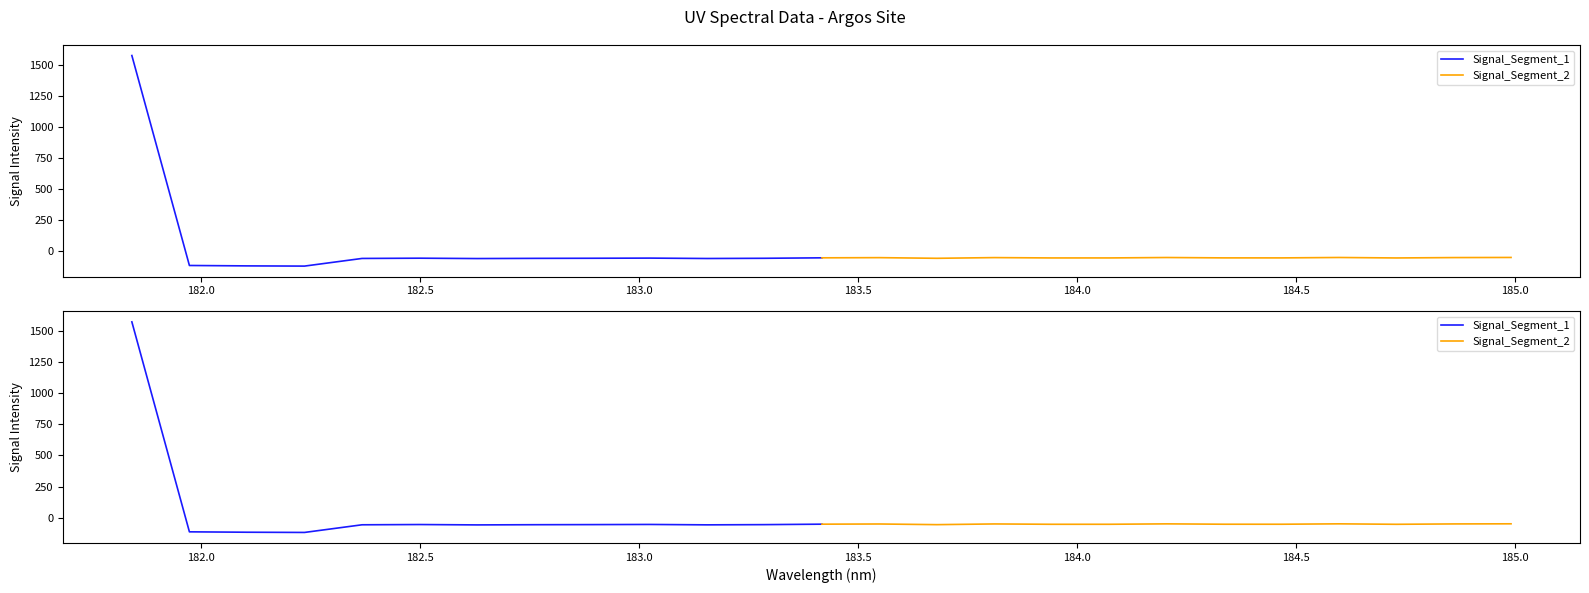

Reading left to right, extract all data points from this chart.

Signal_Segment_1: 1572.9	-113.1	-116.3	-118.0	-56.6	-54.5	-57.5	-56.0	-55.1	-53.9	-57.1	-55.3	-51.6
Signal_Segment_2: -51.6	-50.2	-55.5	-49.8	-52.5	-52.5	-49.1	-52.1	-52.2	-48.9	-52.6	-49.7	-48.7